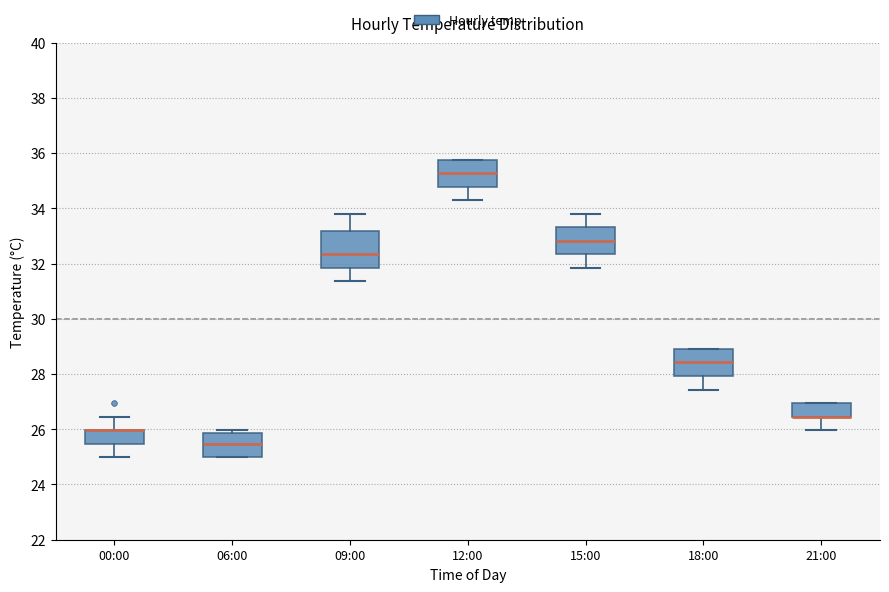

Where does the lower whisker of the box for 15:00 end on the y-axis? The values are not printed on the chart, so give them approximately, as read against the axis.

31.8